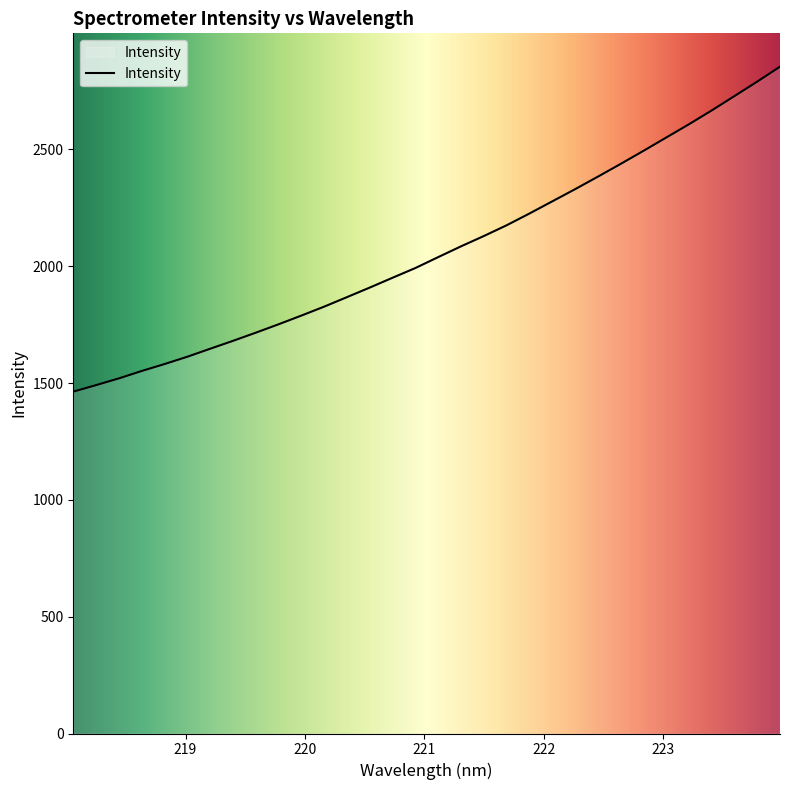

What is the difference between the maximum and second lowest values?

1362.8